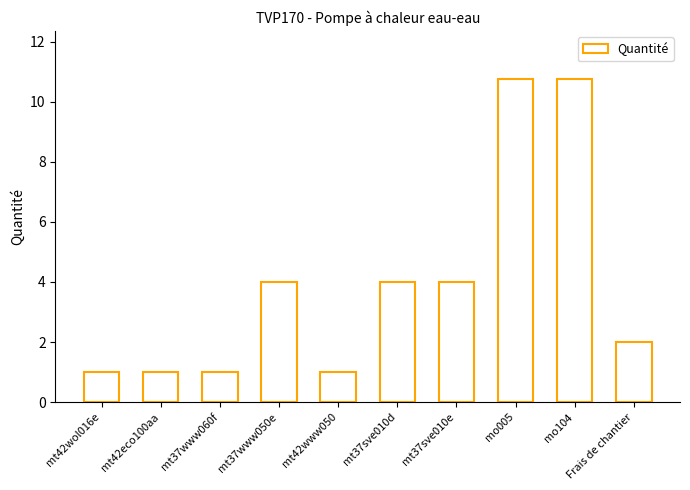

Between mt37sve010d and mo005, which is larger?

mo005